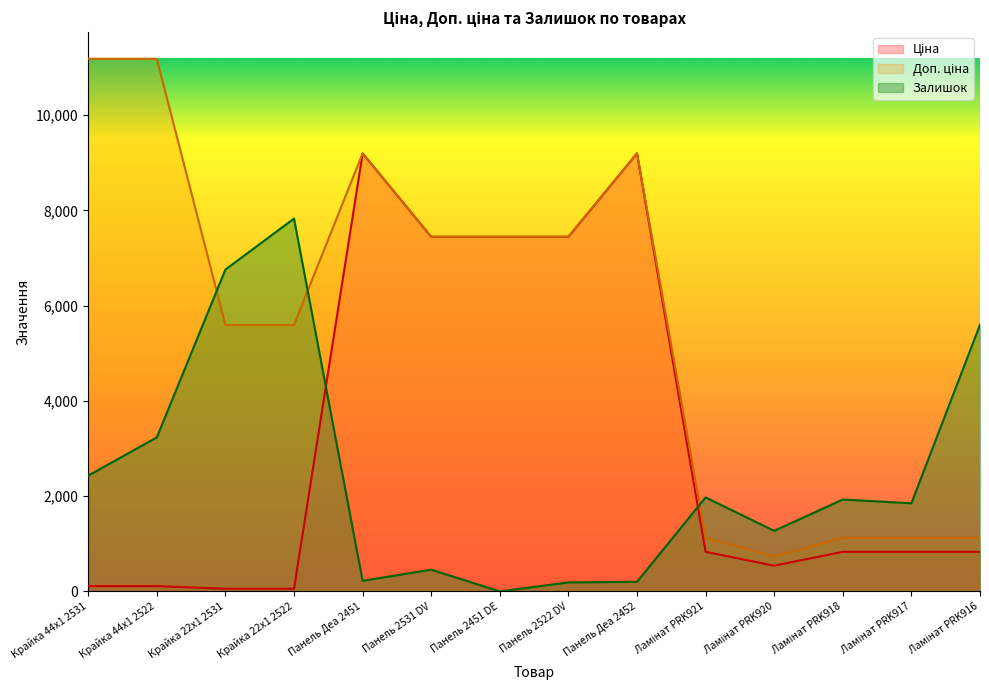

How many data points in Залишок are above 1928?

7